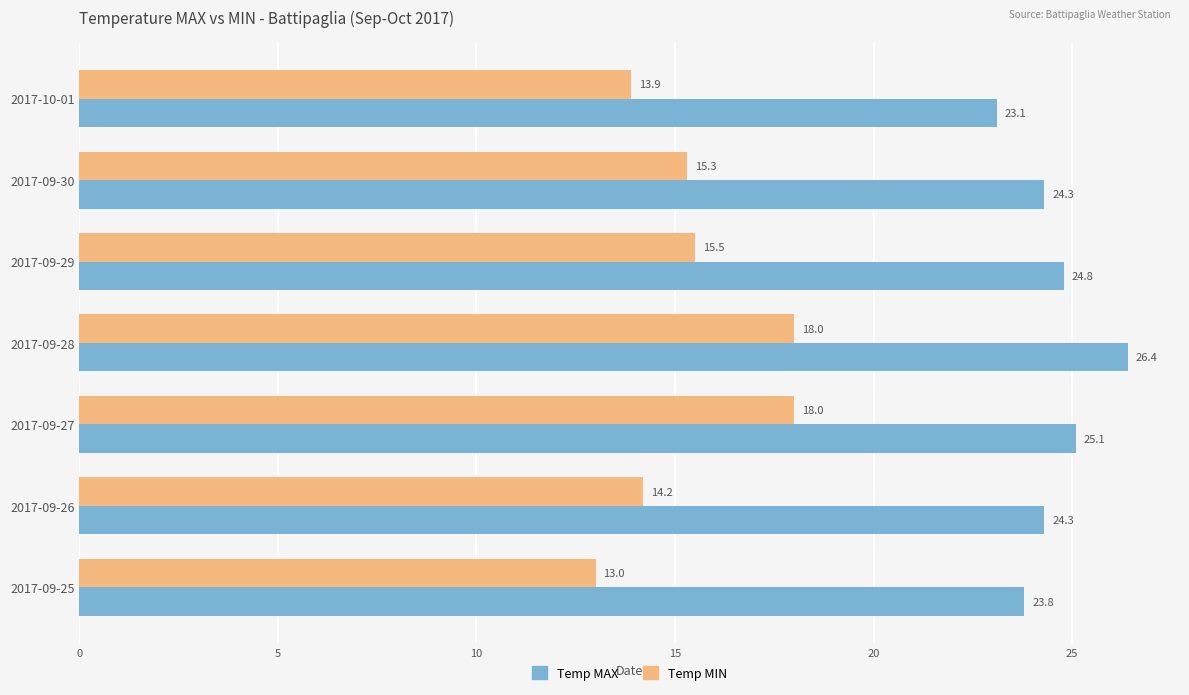

Which series has the largest total across all categories?

Temp MAX